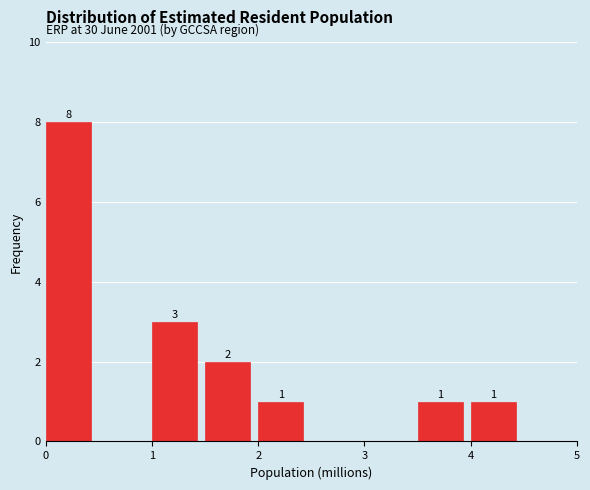

Over which range of the x-axis is the bar tallest?

0.0 to 0.5